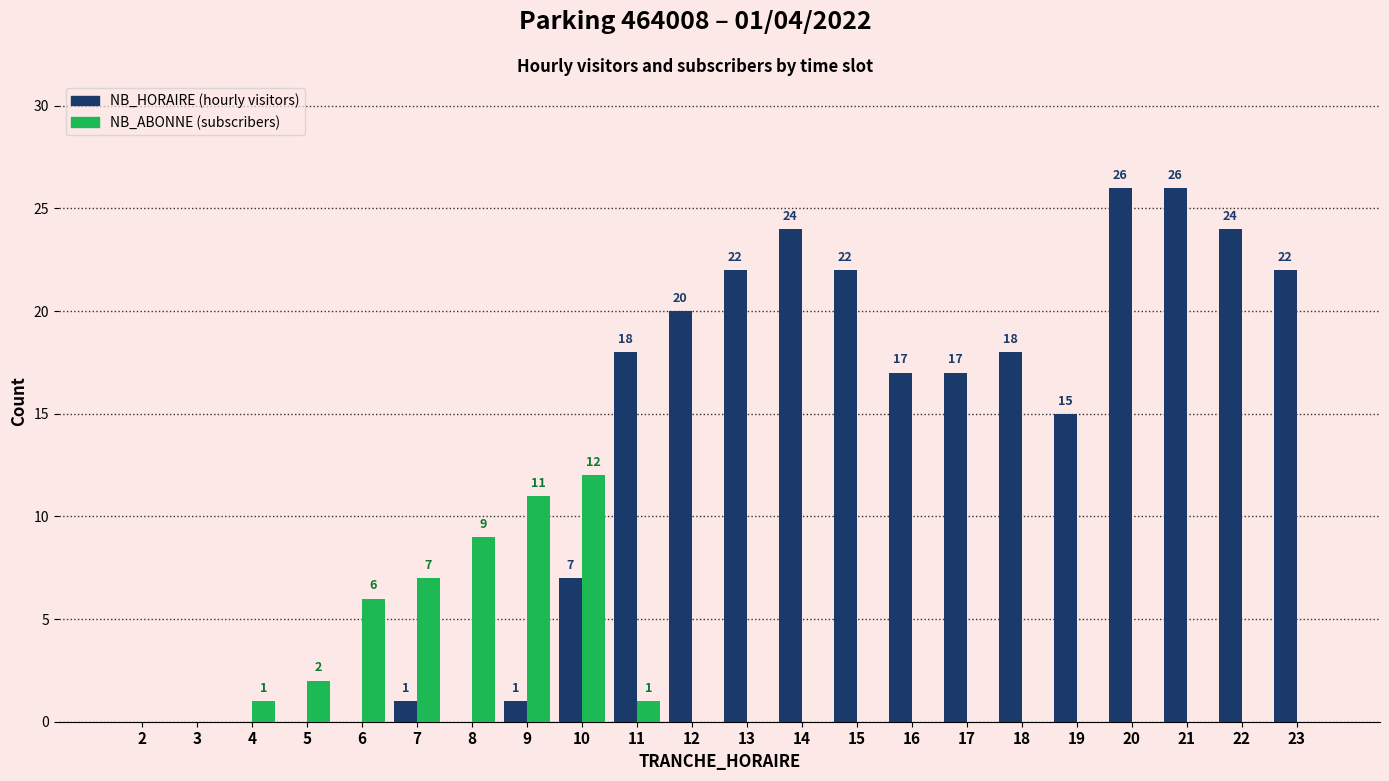

How many categories are shown in the chart?

22